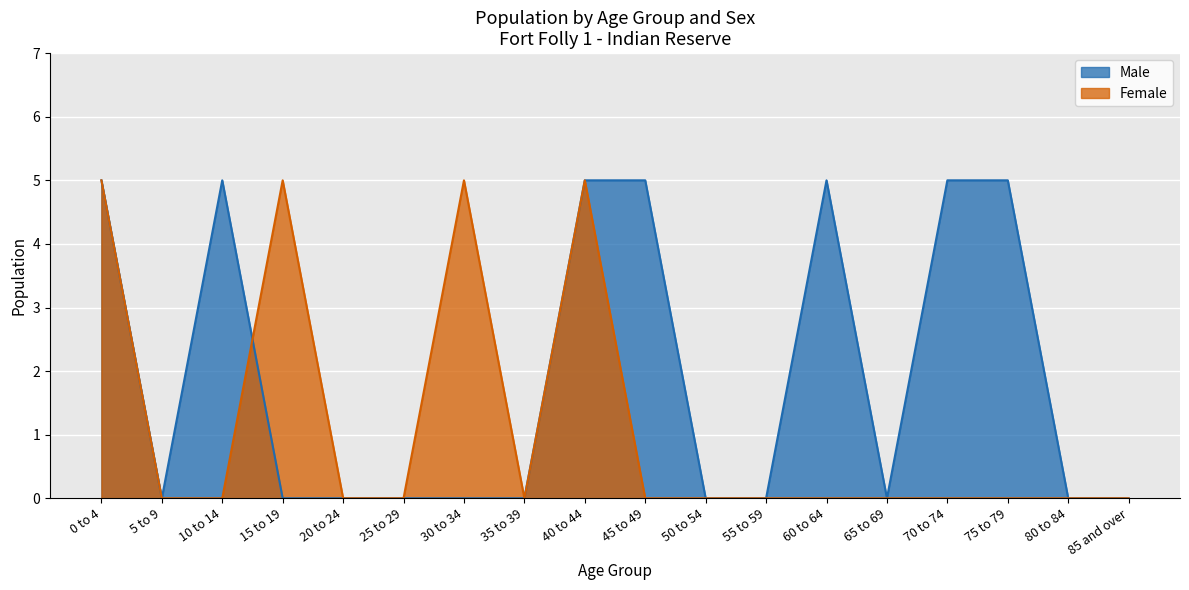

What position from the right is 55 to 59?

7